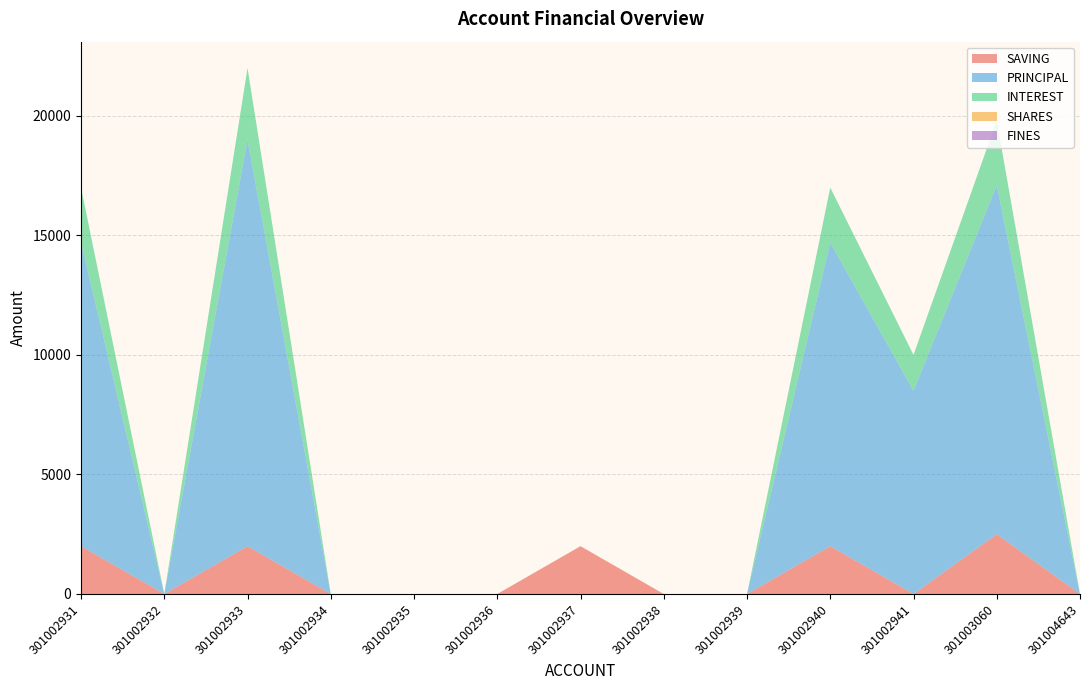

Reading left to right, transcribe all the data shown in this chart.

SAVING: 301002931=2000	301002932=0	301002933=2000	301002934=0	301002935=0	301002936=0	301002937=2000	301002938=0	301002939=0	301002940=2000	301002941=0	301003060=2500	301004643=0
PRINCIPAL: 301002931=12700	301002932=0	301002933=17000	301002934=0	301002935=0	301002936=0	301002937=0	301002938=0	301002939=0	301002940=12700	301002941=8500	301003060=14600	301004643=0
INTEREST: 301002931=2300	301002932=0	301002933=3000	301002934=0	301002935=0	301002936=0	301002937=0	301002938=0	301002939=0	301002940=2300	301002941=1500	301003060=2700	301004643=0
SHARES: 301002931=0	301002932=0	301002933=0	301002934=0	301002935=0	301002936=0	301002937=0	301002938=0	301002939=0	301002940=0	301002941=0	301003060=0	301004643=0
FINES: 301002931=0	301002932=0	301002933=0	301002934=0	301002935=0	301002936=0	301002937=0	301002938=0	301002939=0	301002940=0	301002941=0	301003060=0	301004643=0